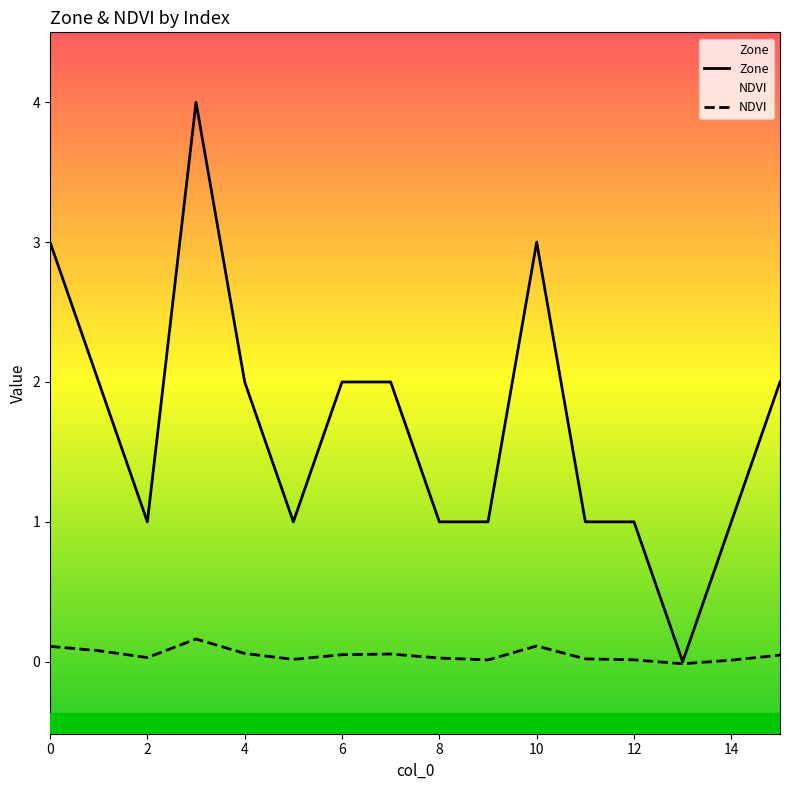

Reading left to right, what are all the values shown in this chart?

Zone: 3.0	2.0	1.0	4.0	2.0	1.0	2.0	2.0	1.0	1.0	3.0	1.0	1.0	0.0	1.0	2.0
NDVI: 0.1	0.1	0.0	0.2	0.1	0.0	0.1	0.1	0.0	0.0	0.1	0.0	0.0	-0.0	0.0	0.0